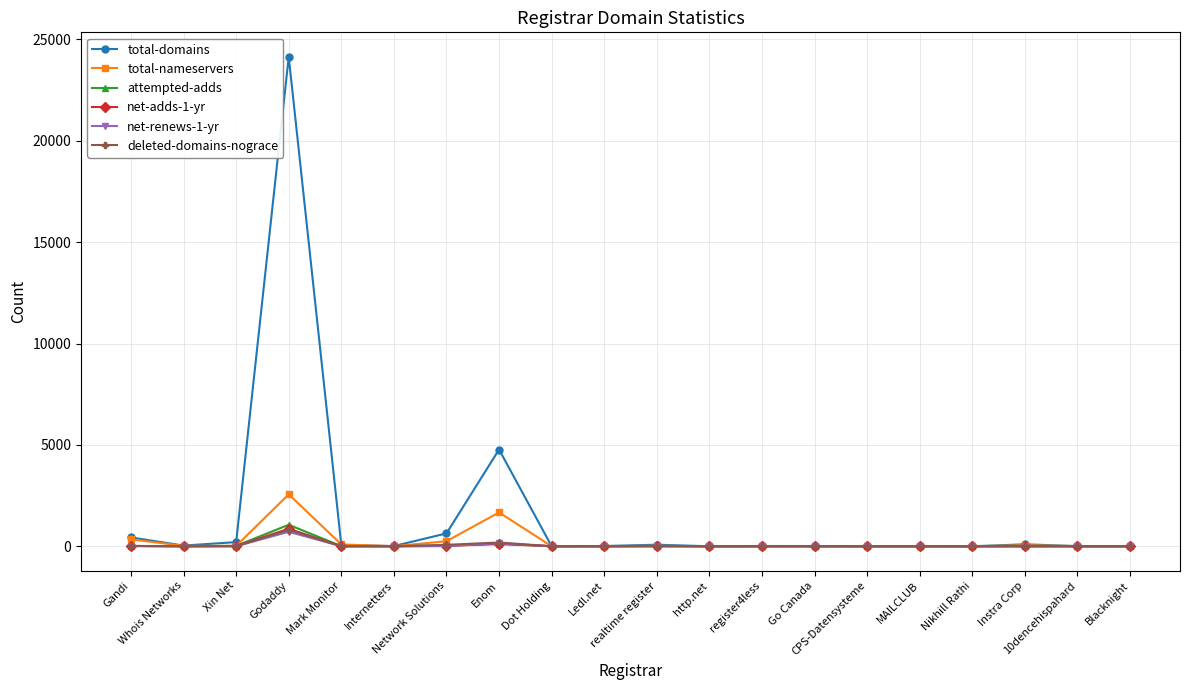

Which label corresponds to the largest value in the chart?

Godaddy